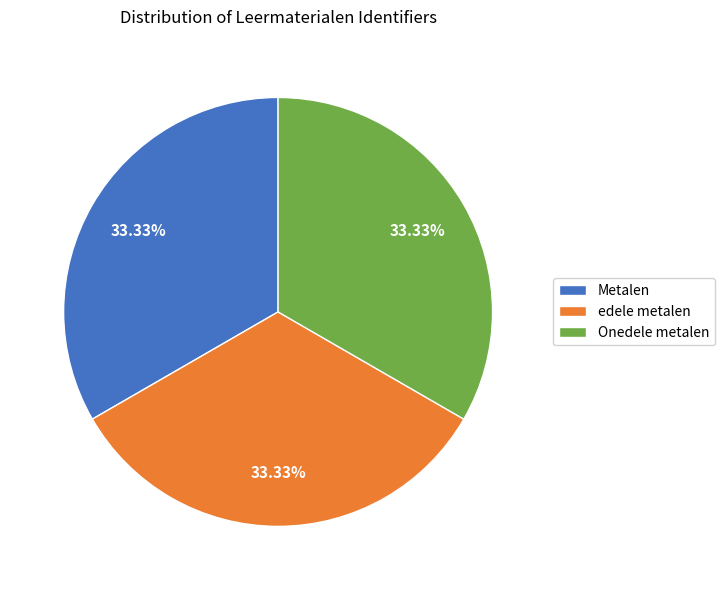

Does any single category account for the majority?

No